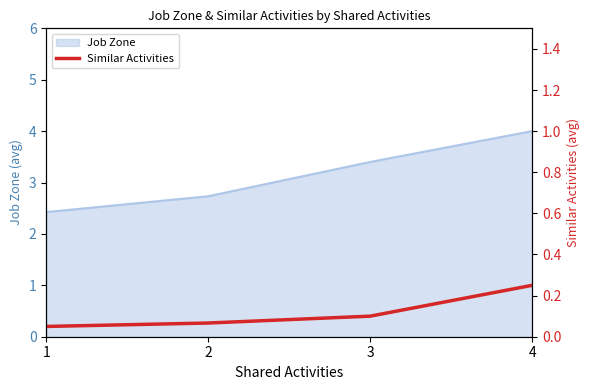

True or false: Job Zone has a value of 6.6 at 4.

False